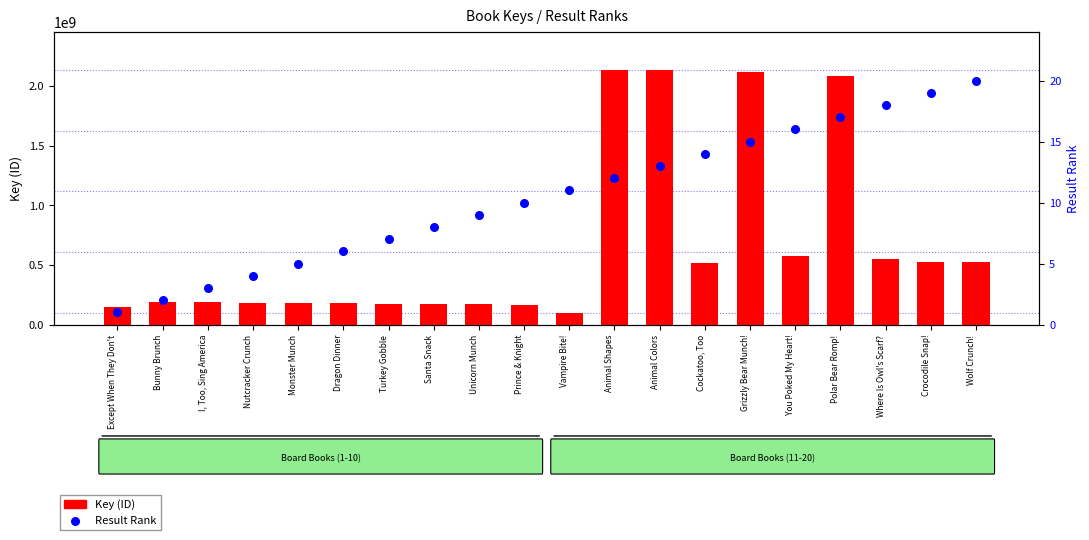

Which series contains the highest Y value?

Key (ID)